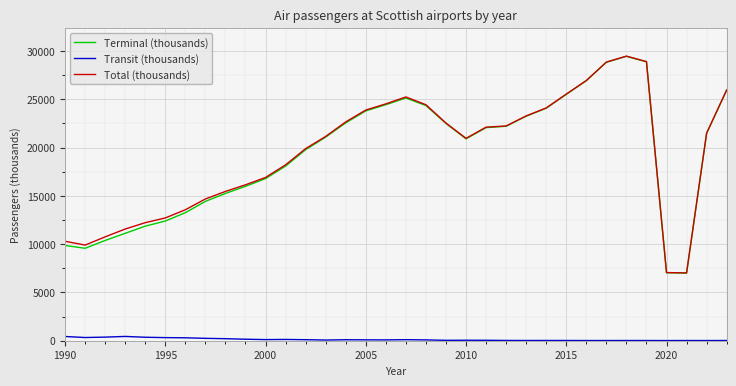

True or false: Total (thousands) and Transit (thousands) intersect in this chart.

False